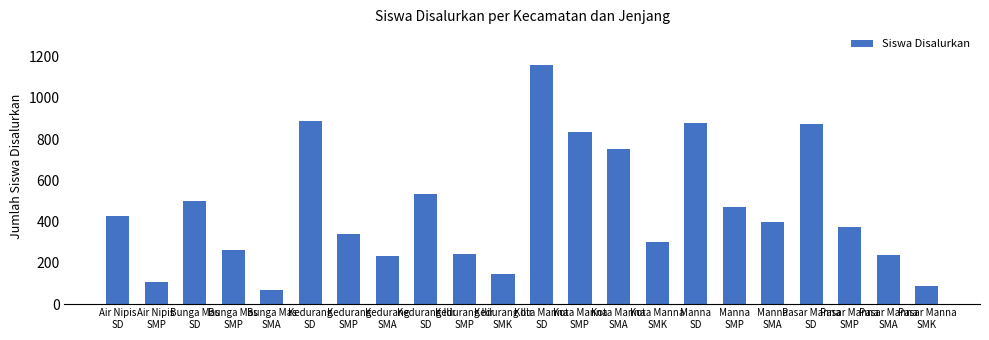

What is the average value?

460